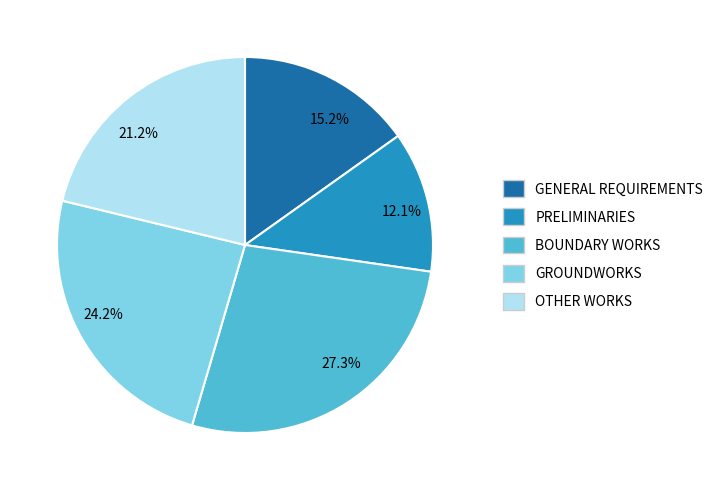

What is the total percentage of 24.2% and 27.3%?

51.5%